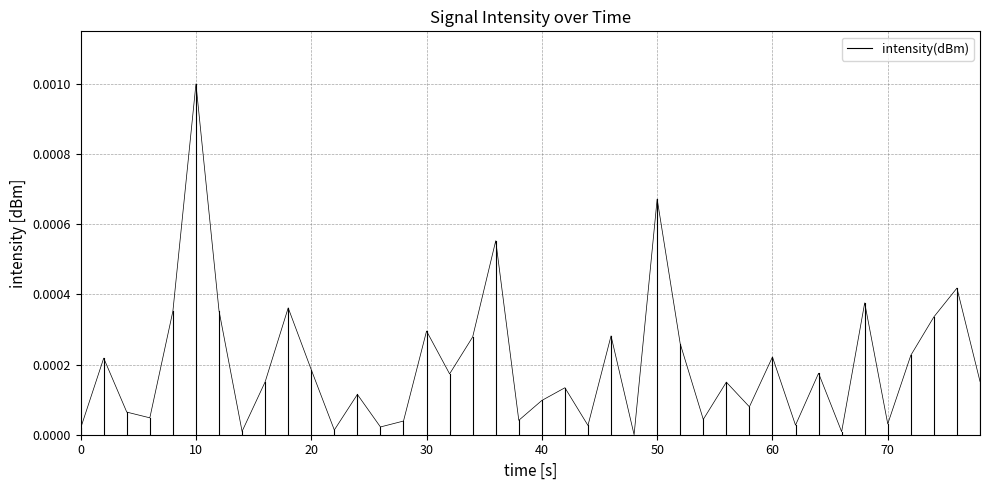

The value at 10 is 0.0. True or false?

False